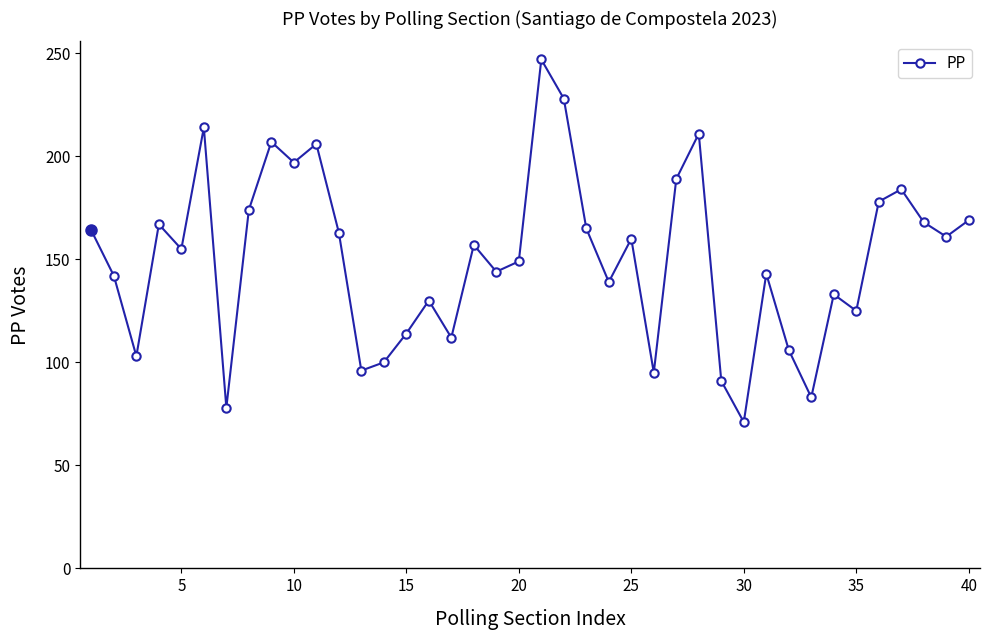

What is the value of the 28th point from the left?

211